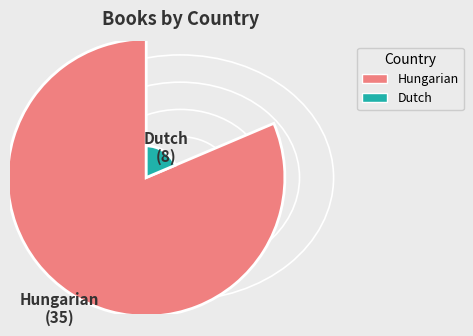

To the nearest percent, what is the combined percentage of Hungarian and Dutch?

100%